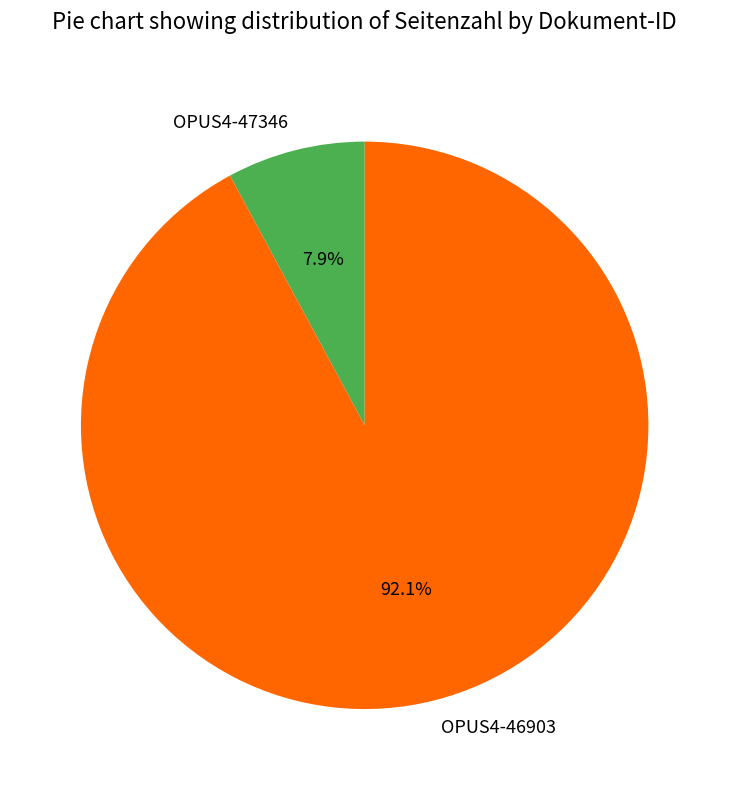

Is OPUS4-47346 the majority of the pie?

No